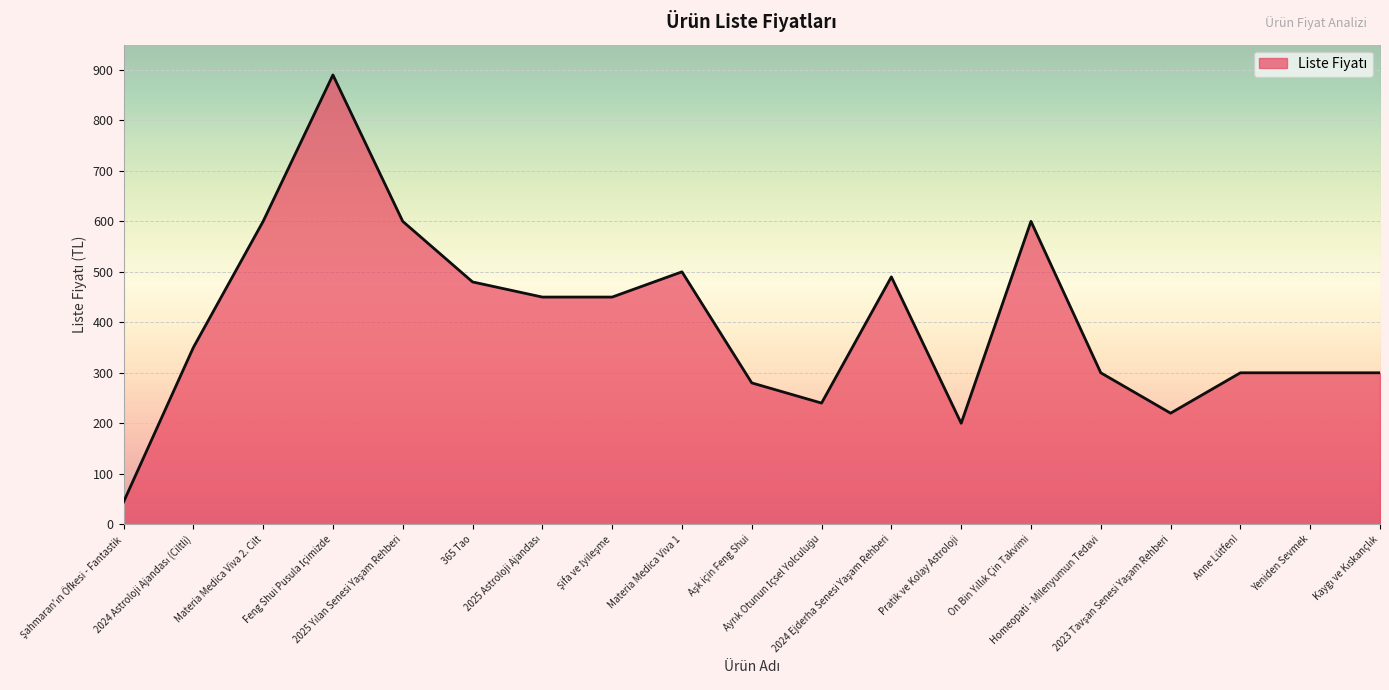

What is the difference between the maximum and minimum values?

846